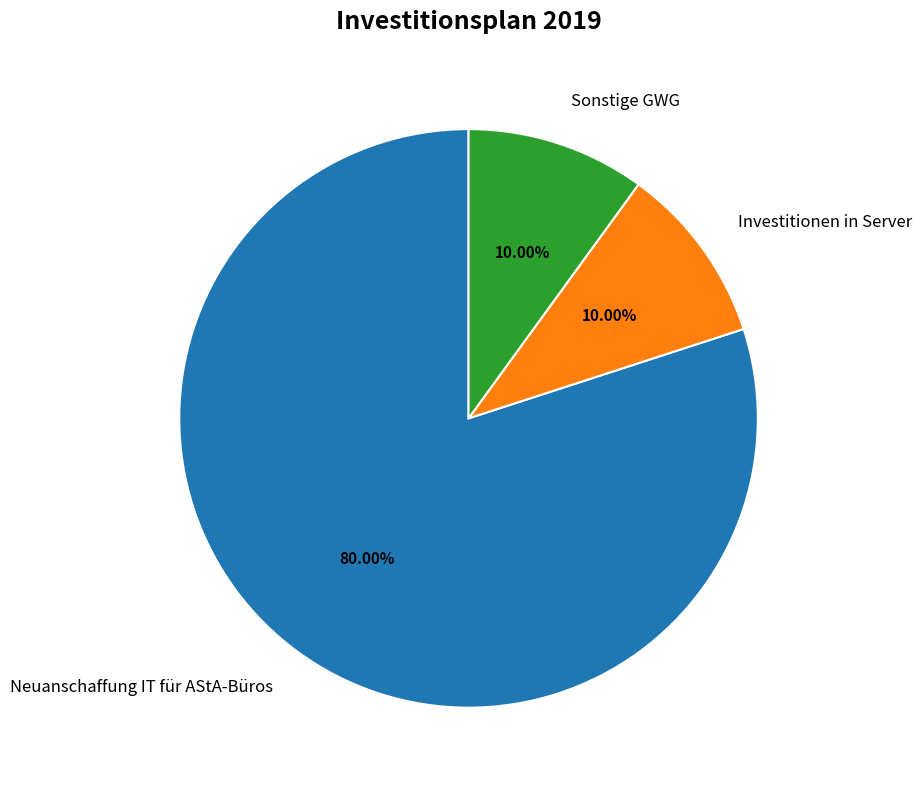

To the nearest percent, what is the difference between the largest and smallest slice percentages?

70%